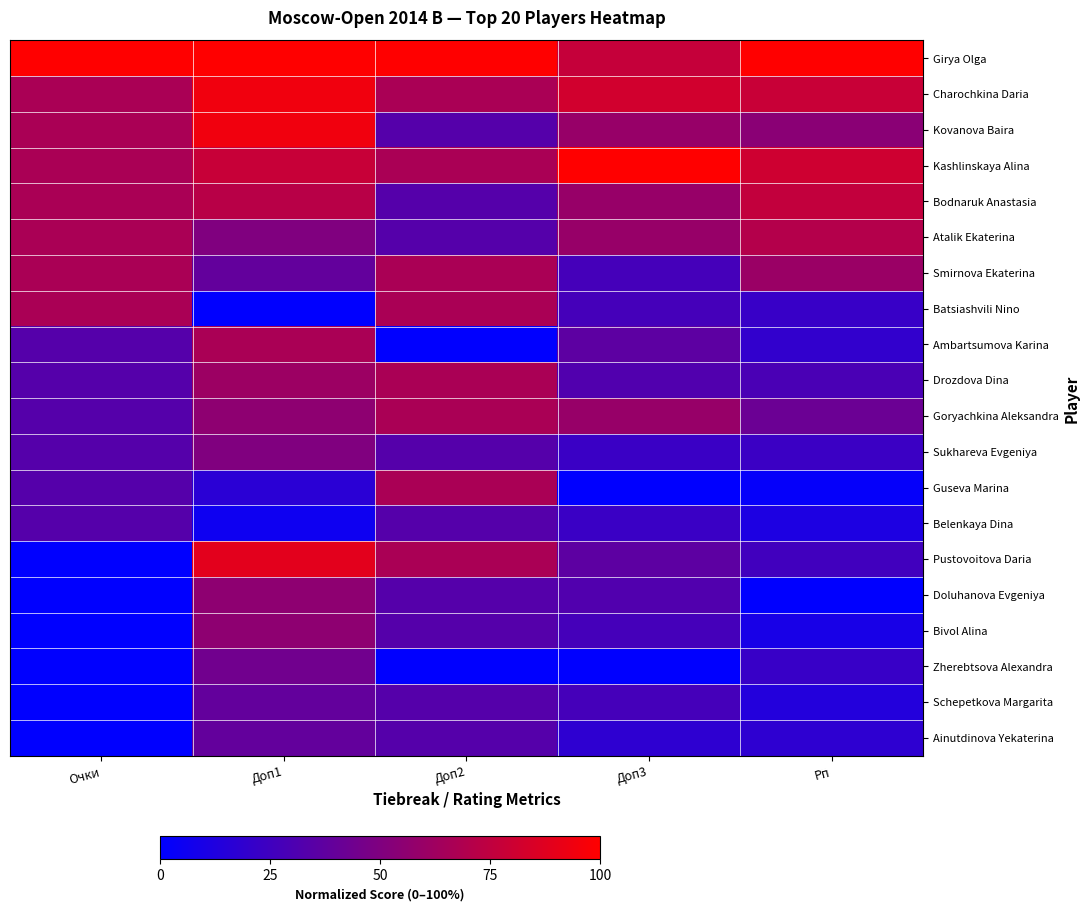

At which category is the sum across all series the highest?

Доп1